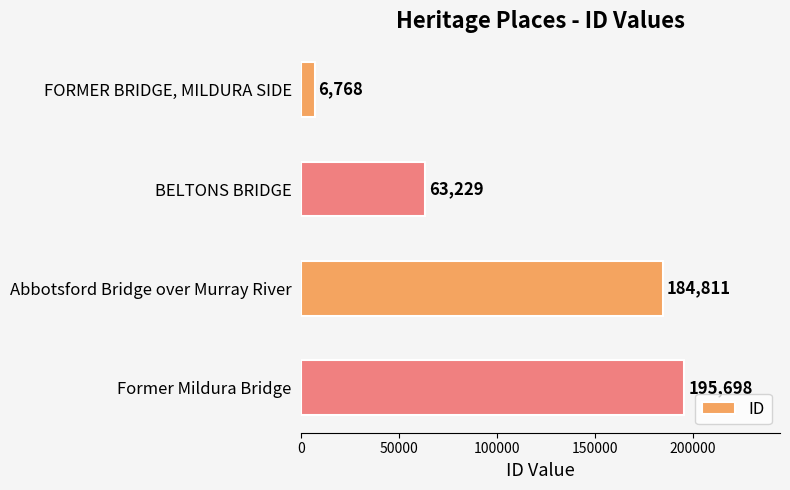

What is the approximate value at FORMER BRIDGE, MILDURA SIDE, to the nearest 100?

6800